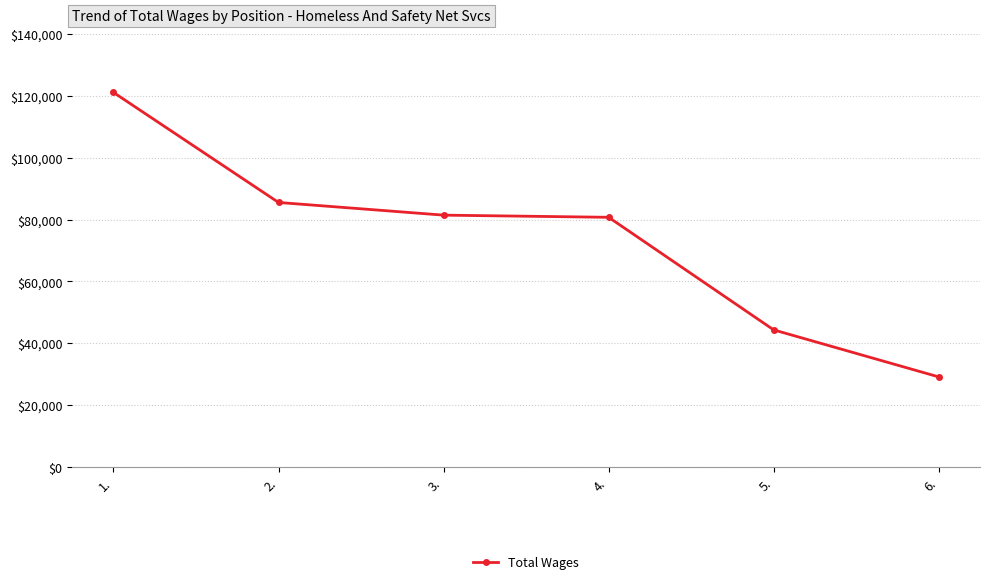

What is the label of the 2nd point from the right?

5.